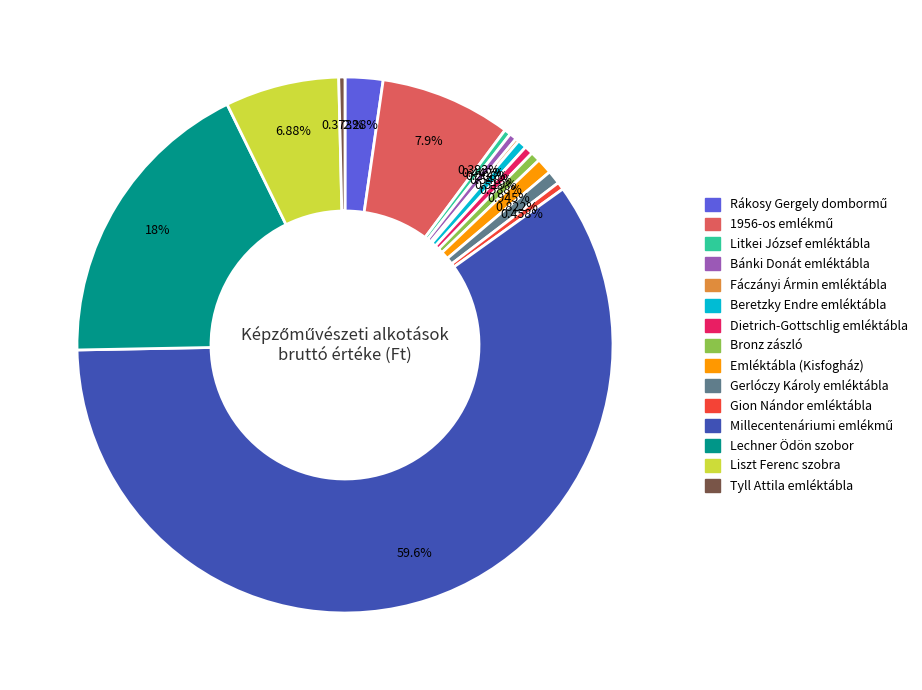

Between Emléktábla (Kisfogház) and Bánki Donát emléktábla, which is larger?

Emléktábla (Kisfogház)